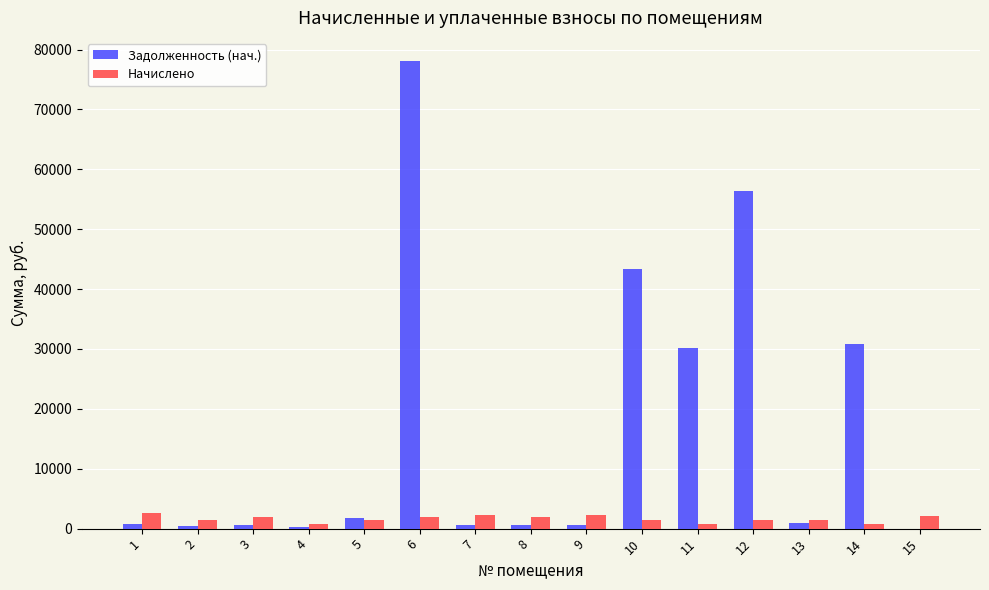

What is the greatest value displayed?

78042.7